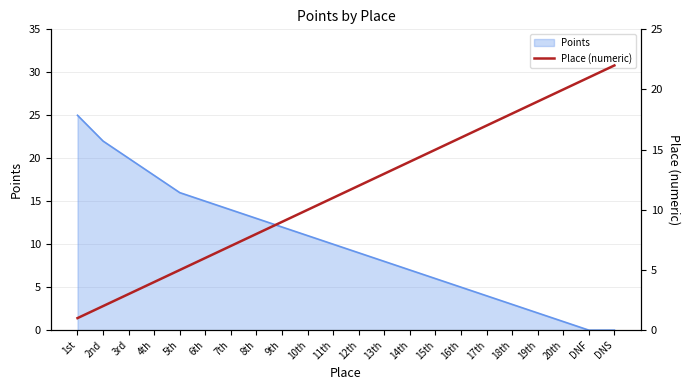

Is it true that Points equals 8 at 1st?

False